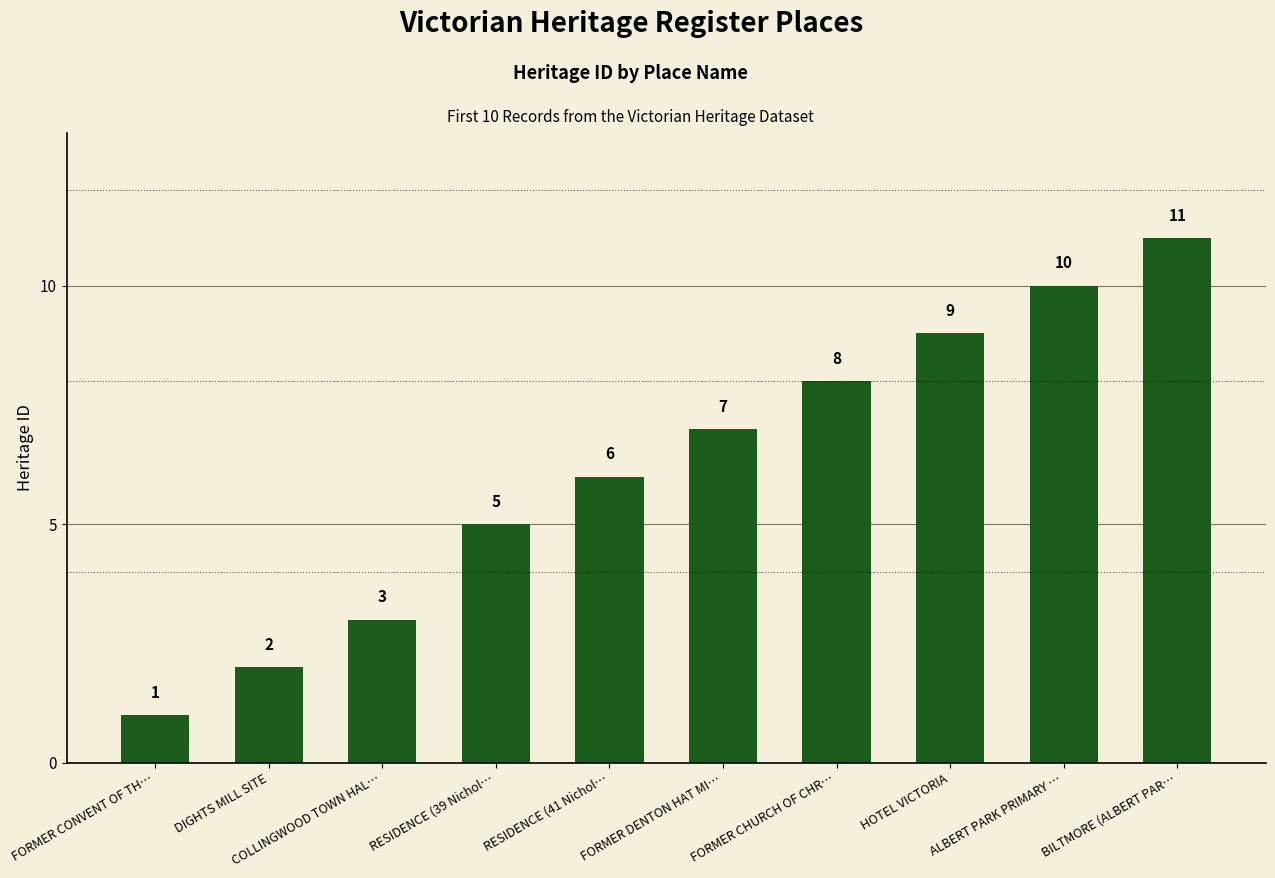

How many data points are less than 7?

5